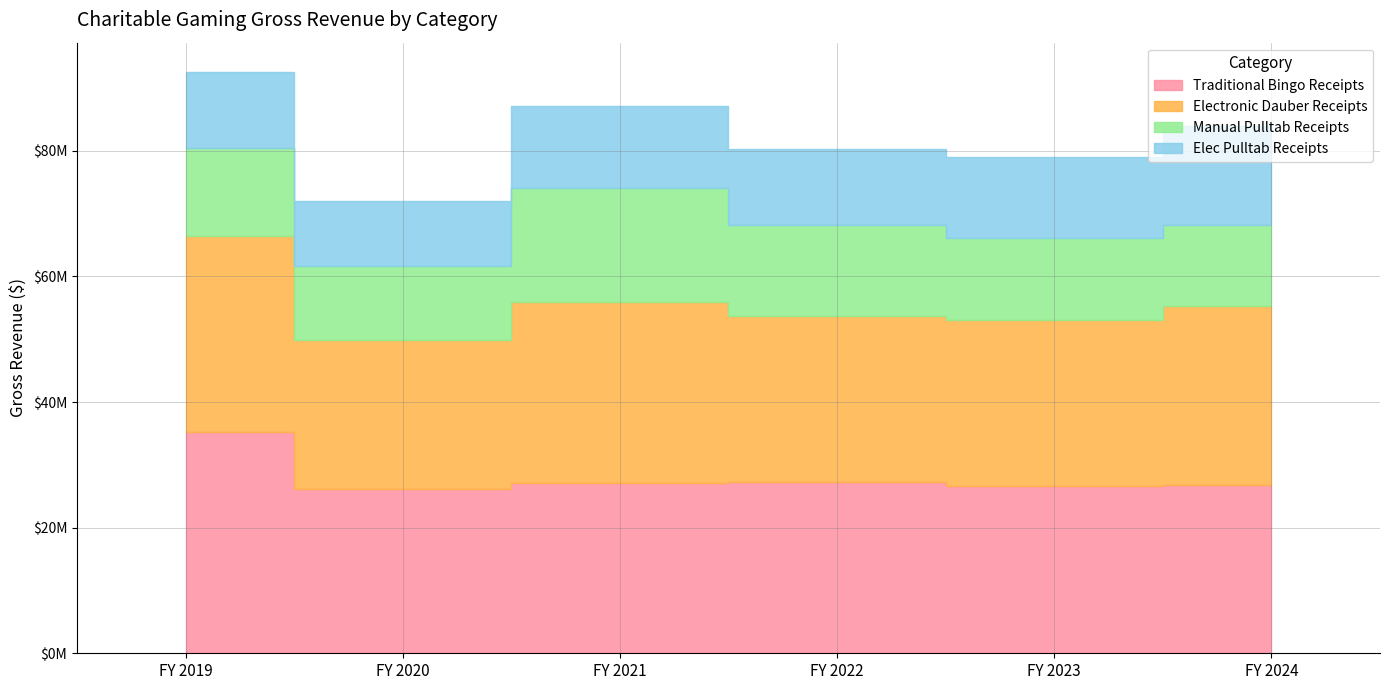

What is the average value of the Manual Pulltab Receipts series?

14041405